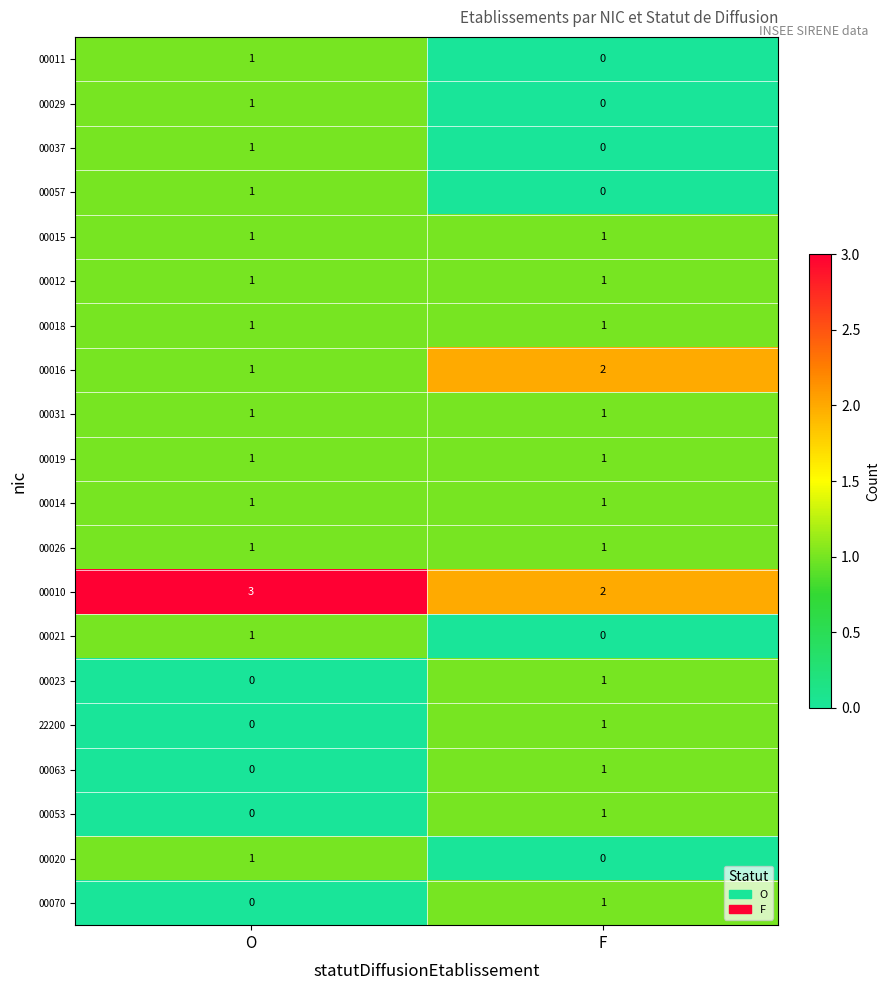

Is it true that 00010 equals 5 at O?

False